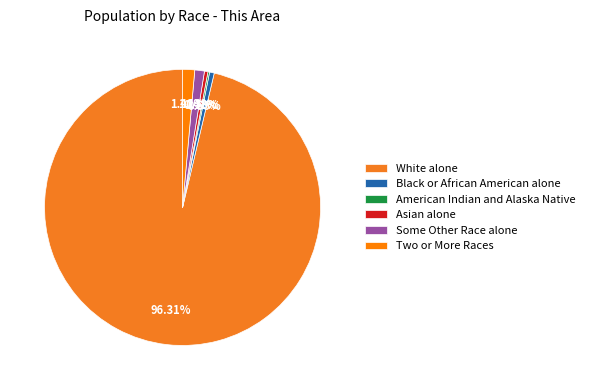

Does White alone account for over 50% of the chart?

Yes